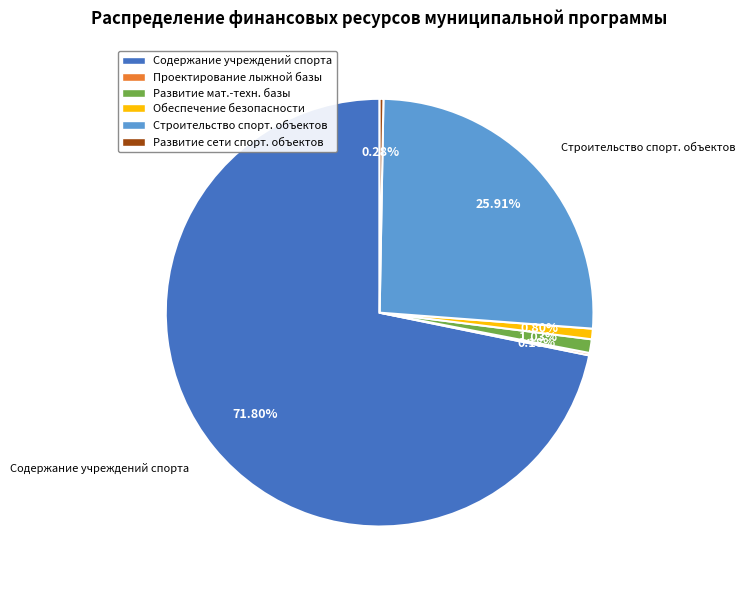

What is the largest slice in the pie chart?

Содержание учреждений спорта